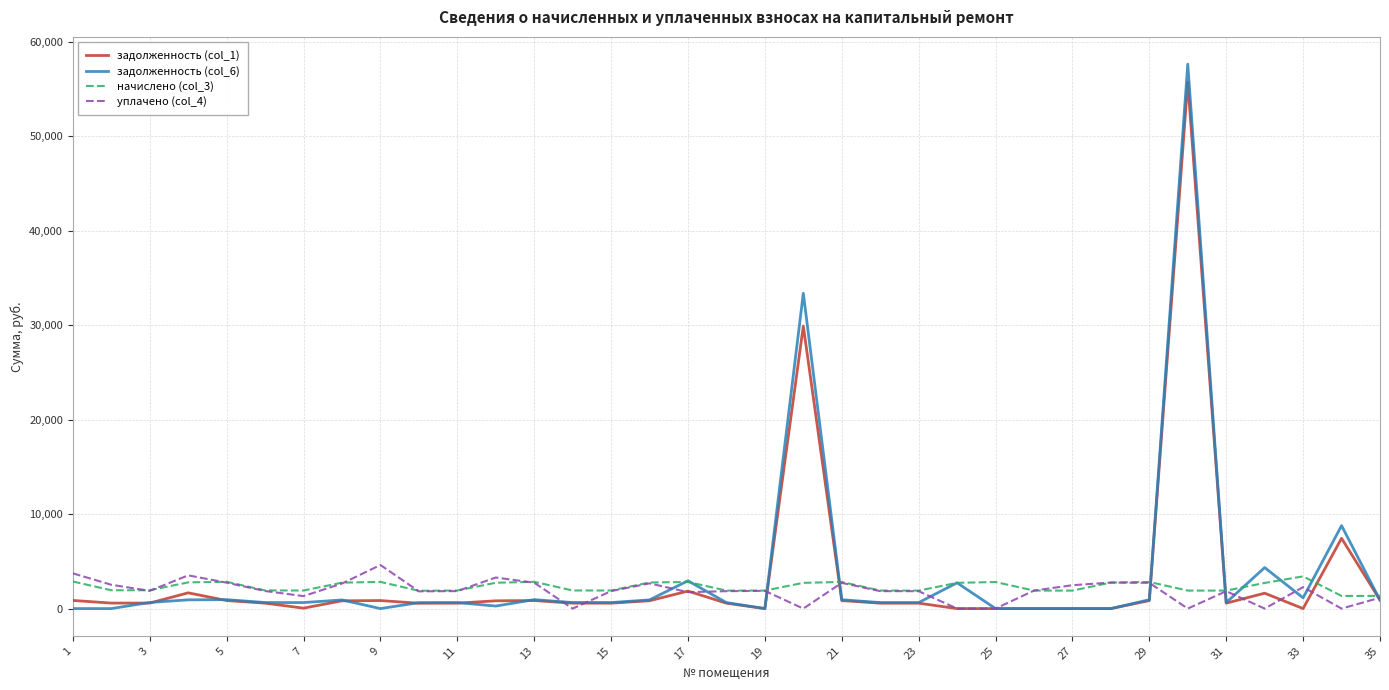

What is the maximum value for задолженность (col_6)?

57639.3